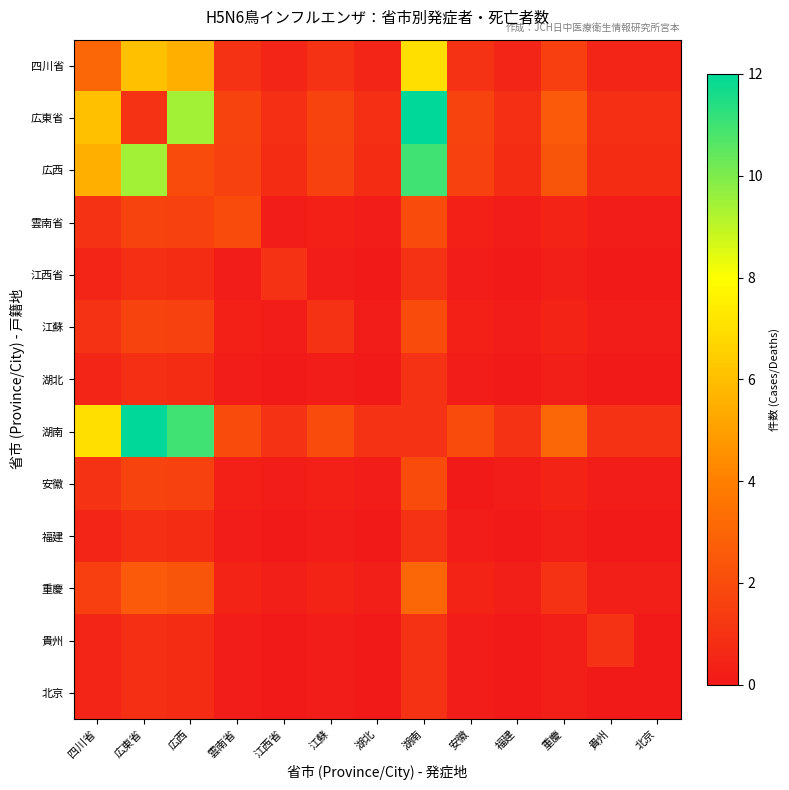

Which label corresponds to the smallest value in the chart?

湖北